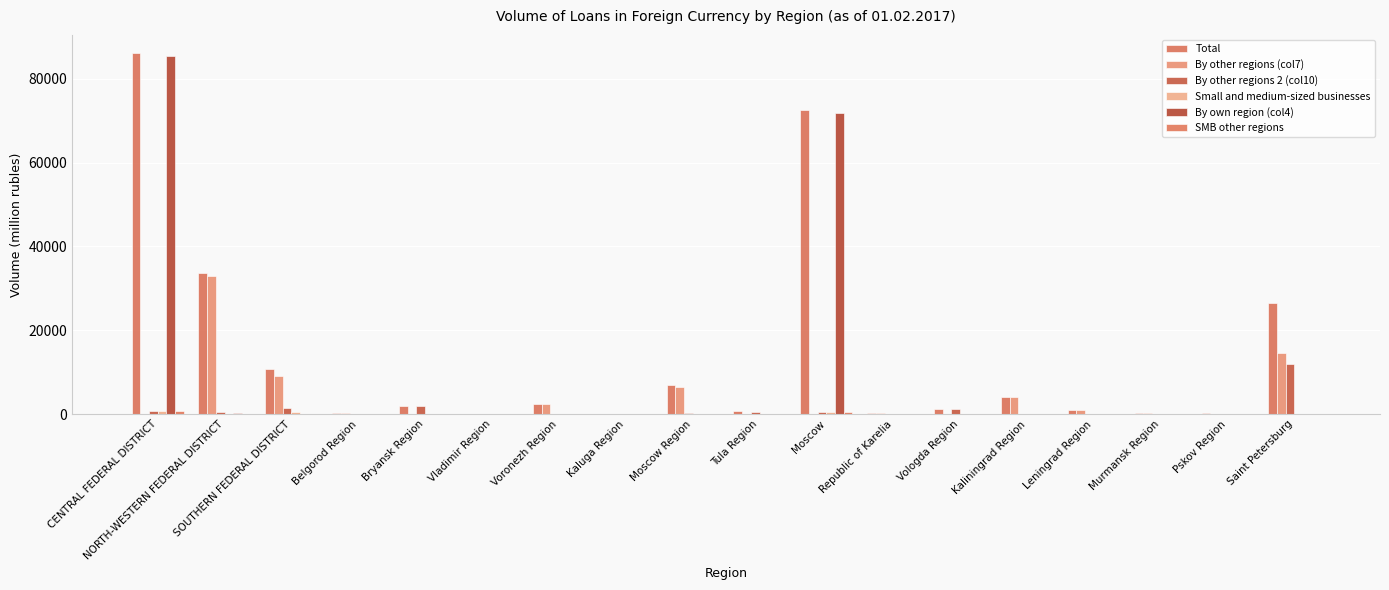

How many distinct data groups are displayed?

6